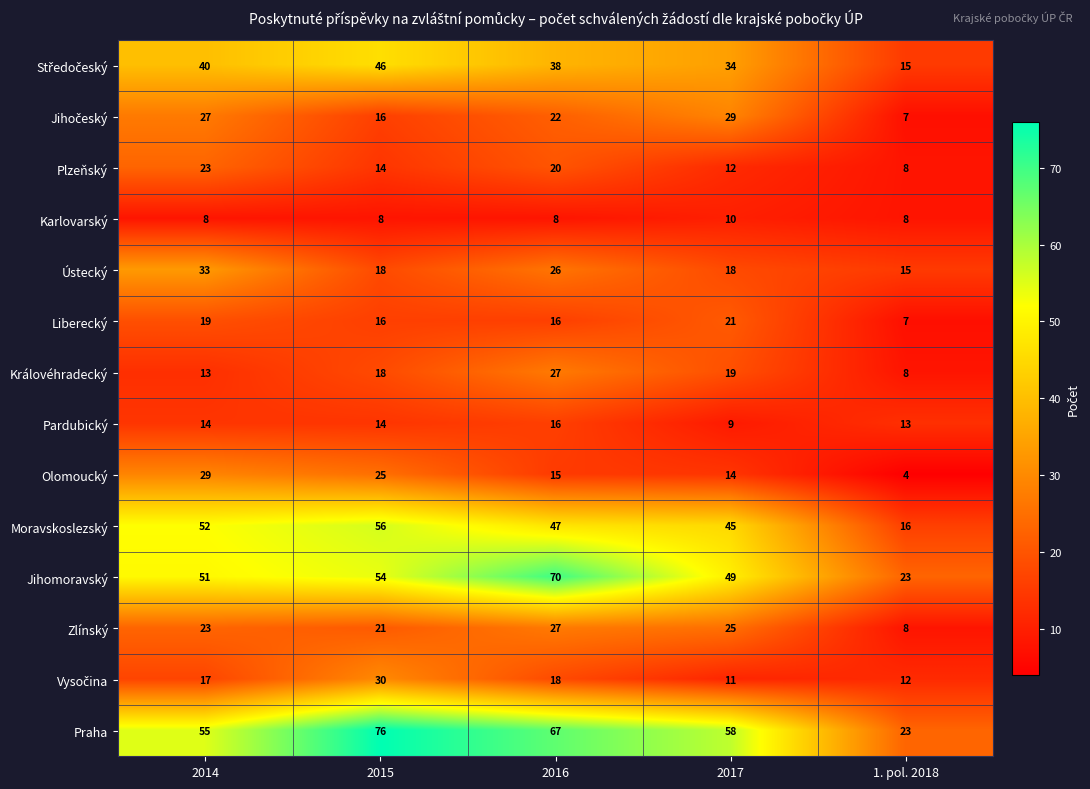

True or false: Praha has a value of 67 at 2016.

True